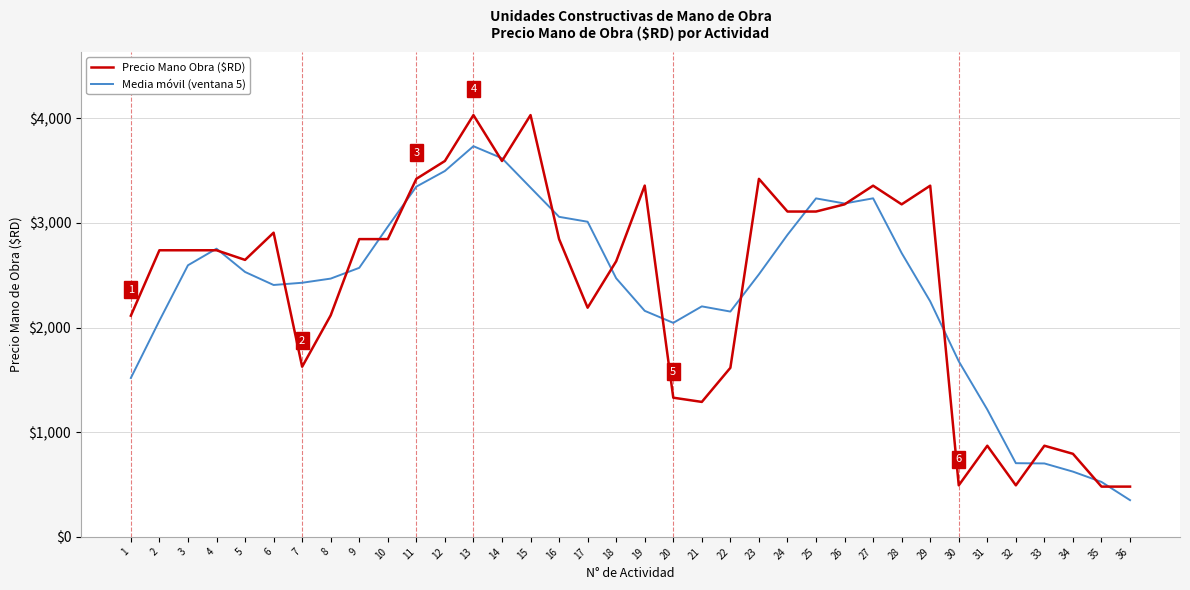

List the series in order of their overall mean, highest first.

Precio Mano Obra ($RD), Media móvil (ventana 5)